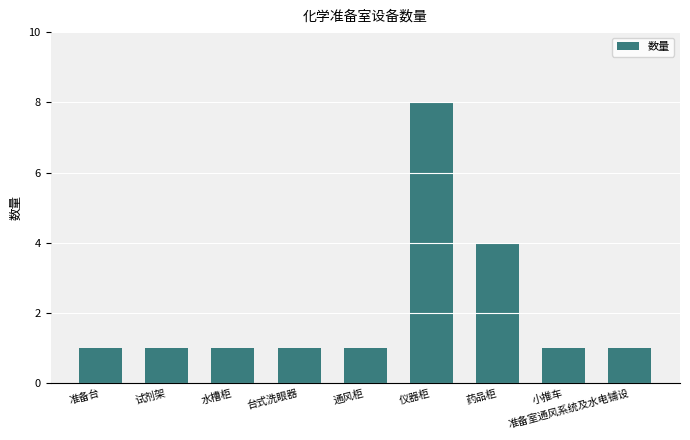

Which category has the highest value across all series?

仪器柜